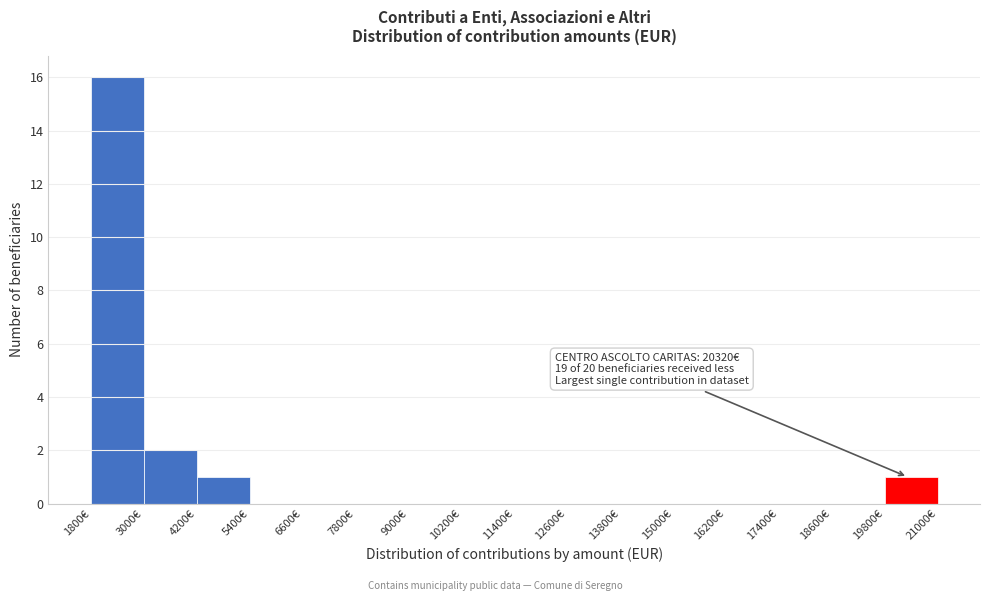

Over which range of the x-axis is the bar tallest?

1800 to 3000